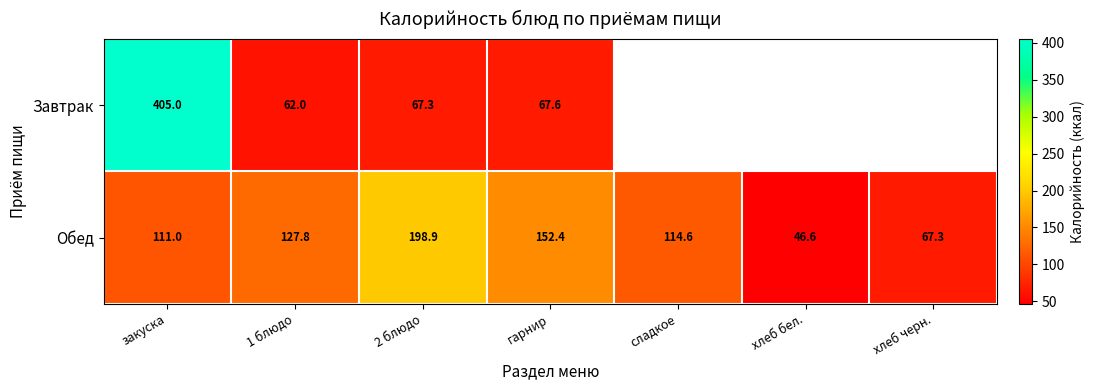

Where is Обед nearest to the value 122?

1 блюдо